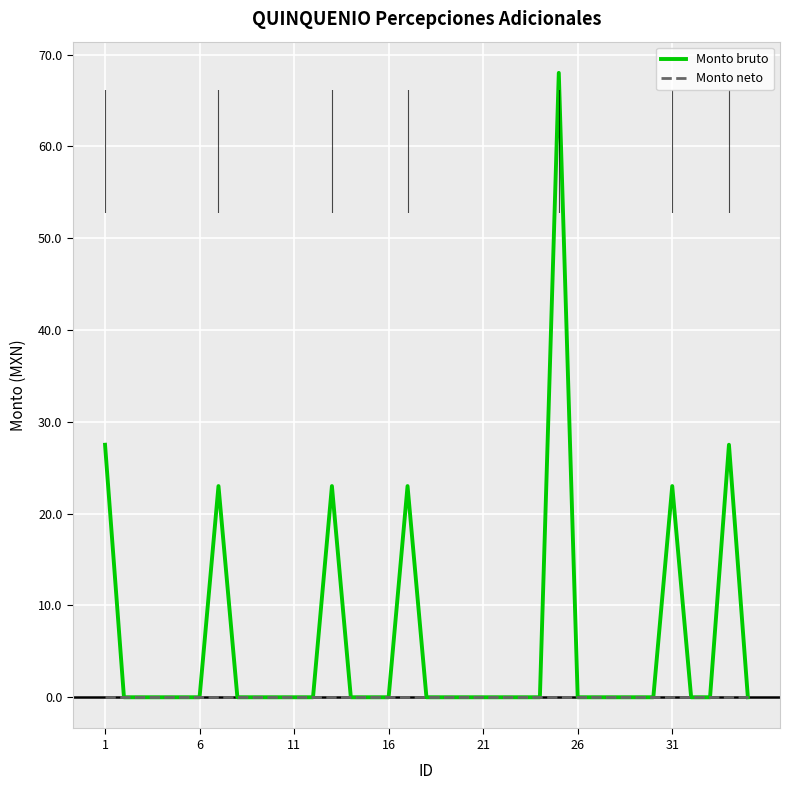

Is this an area chart (filled region under the line)?

No